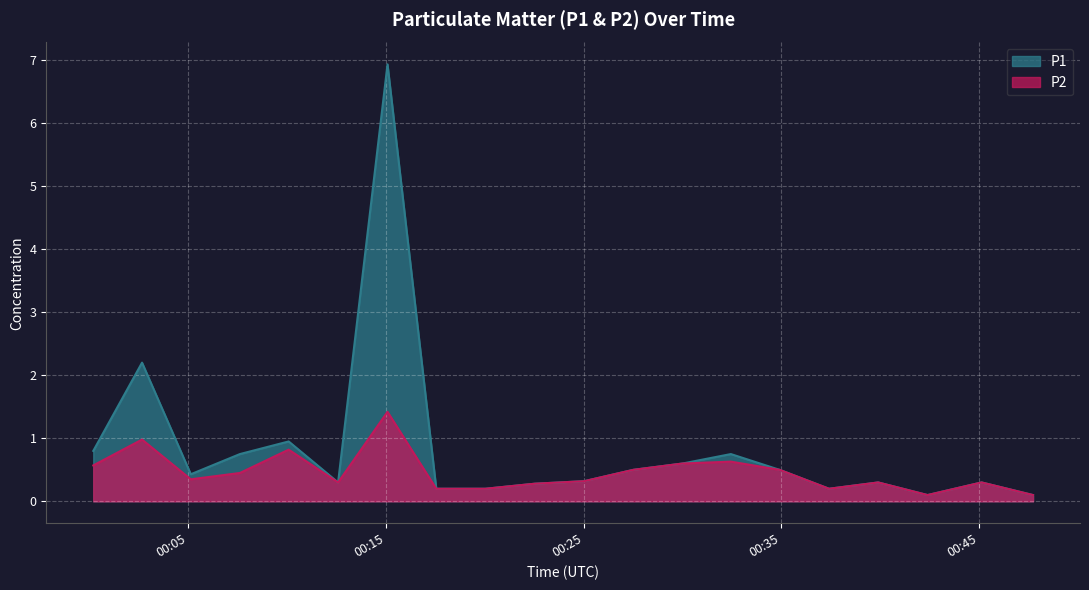

Which label corresponds to the largest value in the chart?

2022-10-18T00:15:05